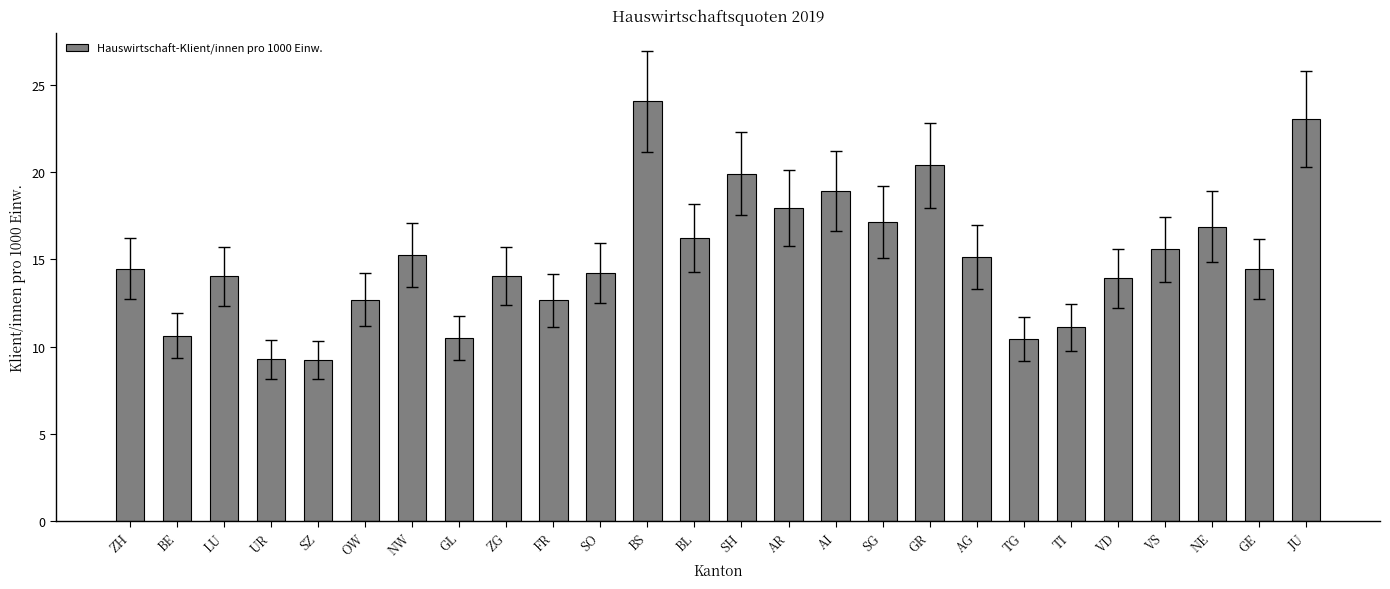

The chart shows a value of 12.7 at GR. True or false?

False